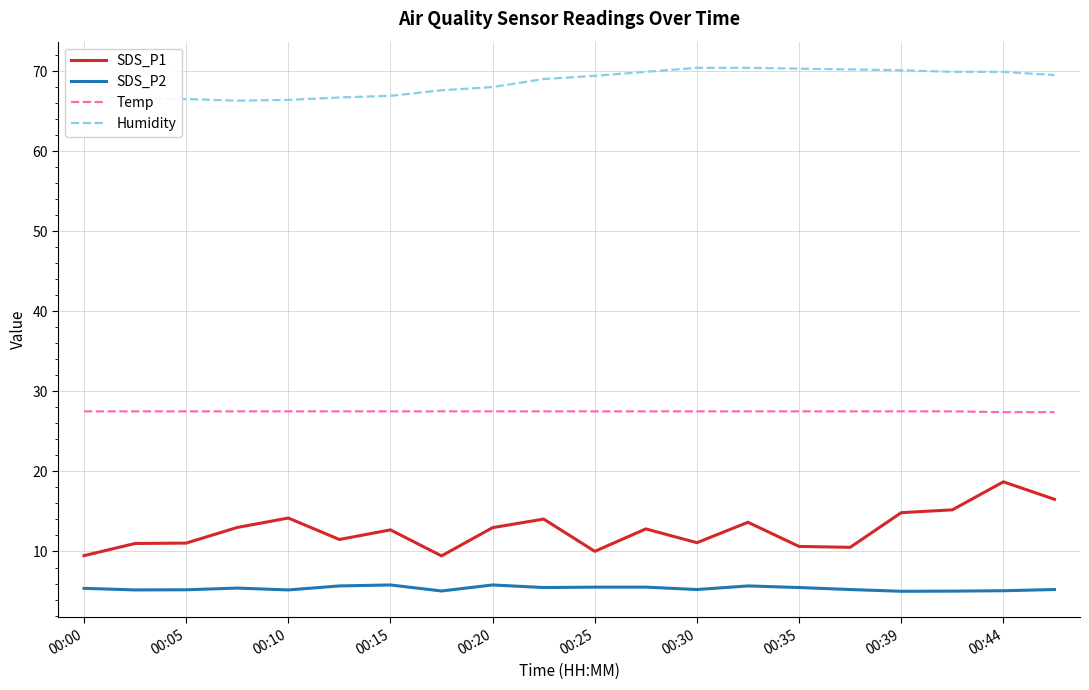

What is the difference between the maximum and minimum values in the Humidity series?

4.1